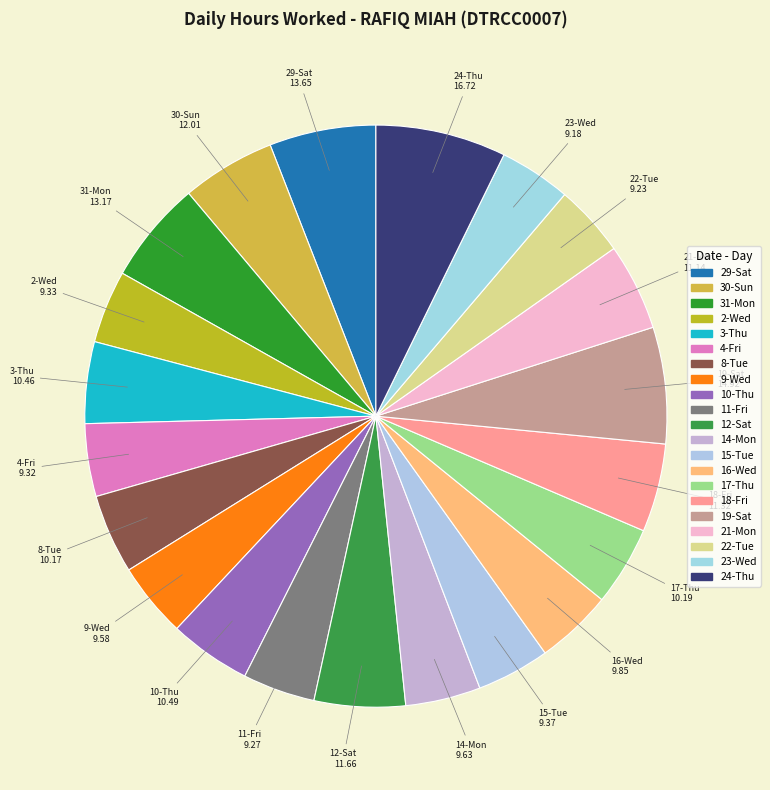

Count the number of slices in the pie.

21